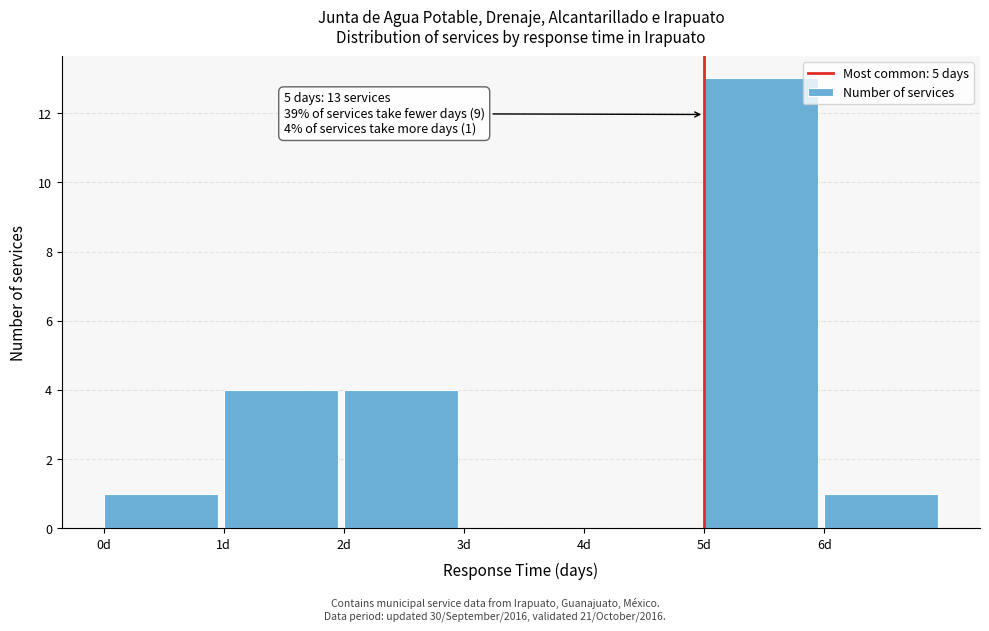

Which range on the x-axis has the tallest bar?

5 to 6